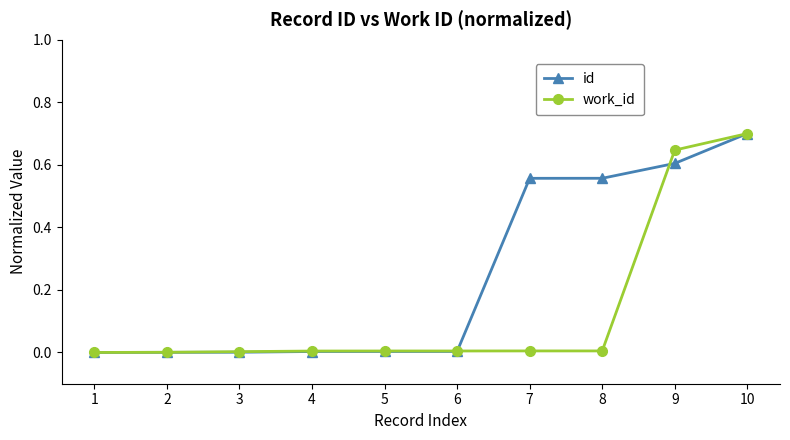

Rank the series at 7 from lowest to highest value.

work_id, id